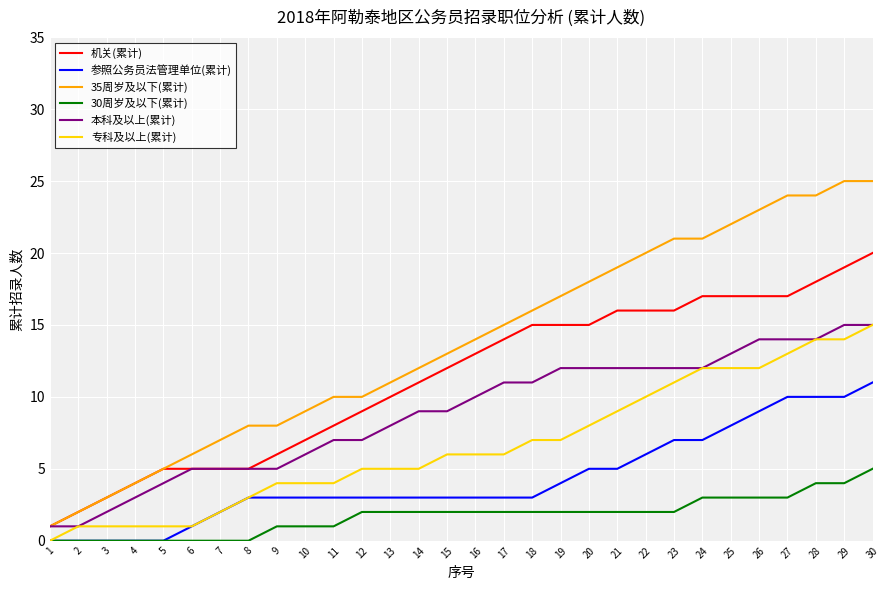

Rank the series at 11 from highest to lowest value.

35周岁及以下(累计), 机关(累计), 本科及以上(累计), 专科及以上(累计), 参照公务员法管理单位(累计), 30周岁及以下(累计)